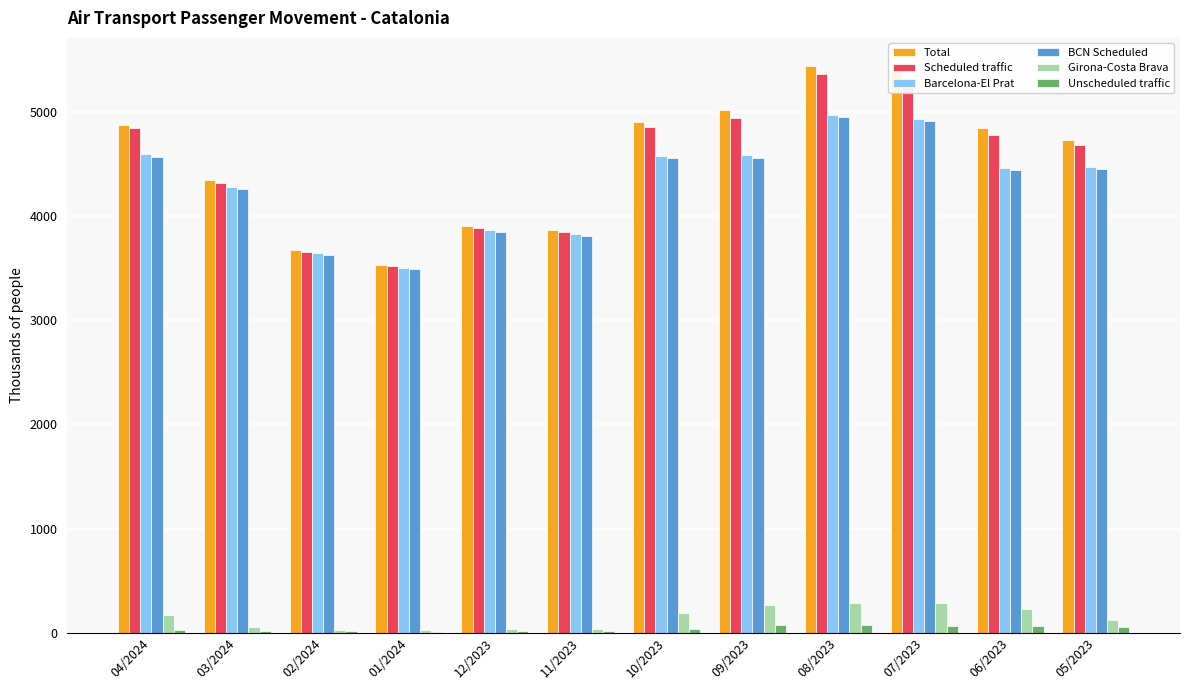

True or false: Scheduled traffic has a value of 3884.3 at 12/2023.

True